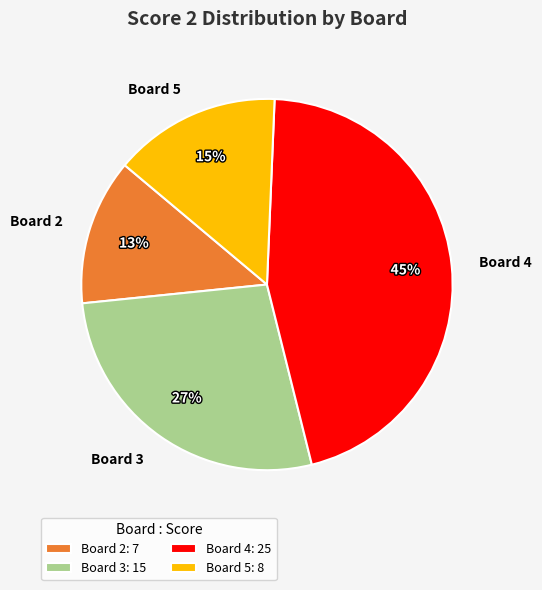

Does Board 2 represent more than half of the total?

No